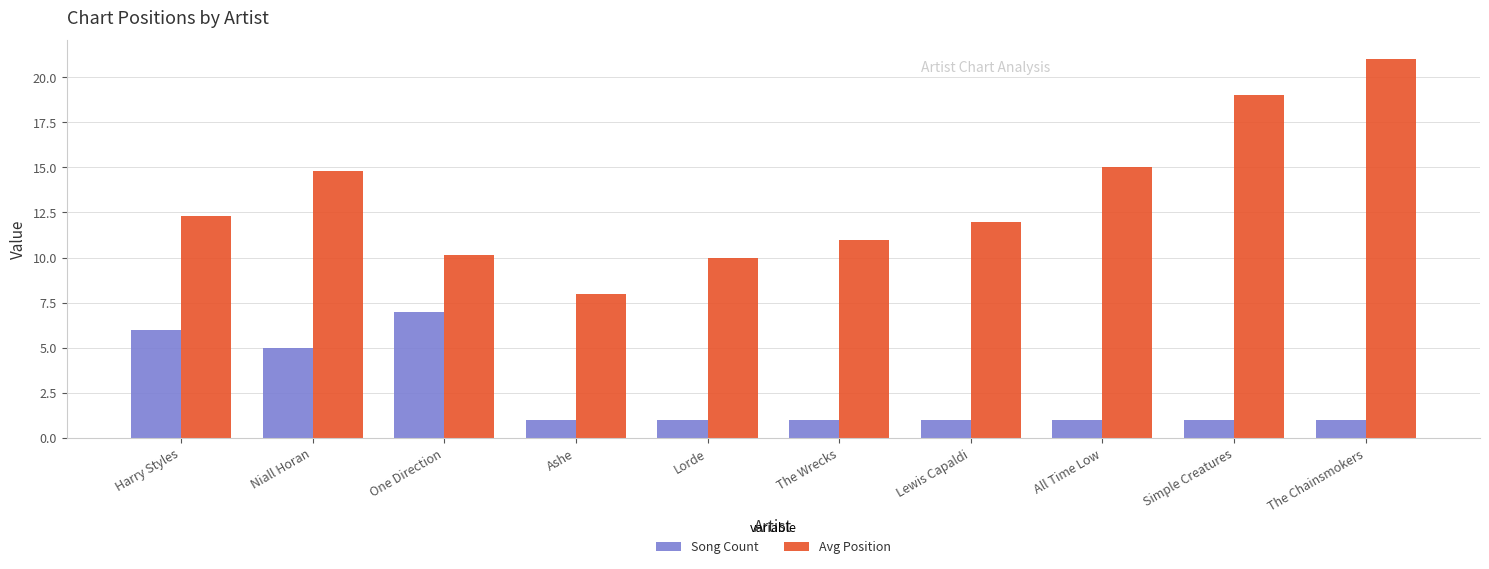

What is the difference between the second highest and minimum values in the Song Count series?

5.0